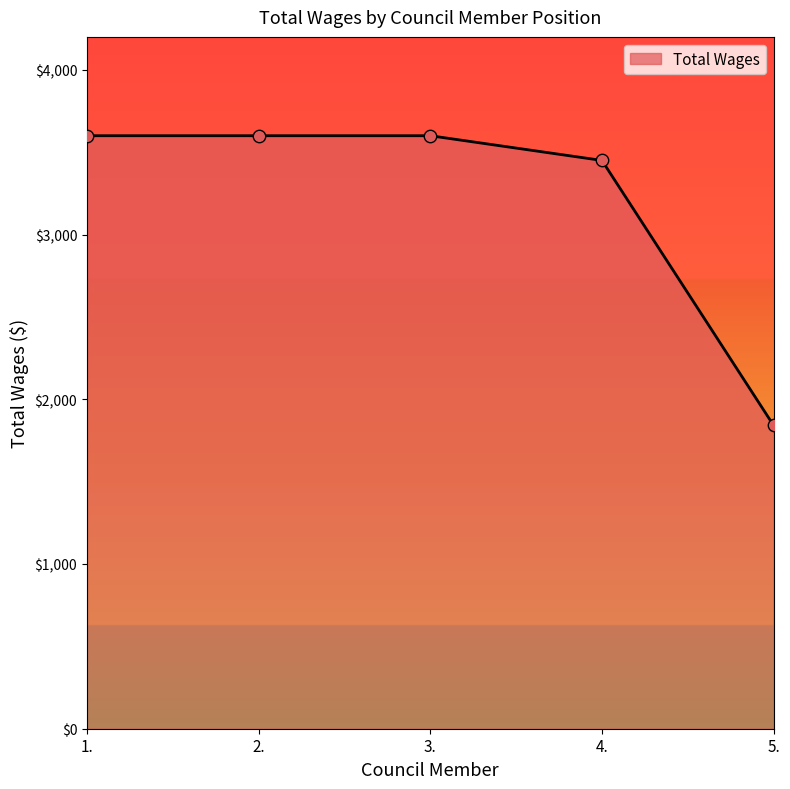

Approximately how many times larger is the value at 5. compared to 3.?

0.5